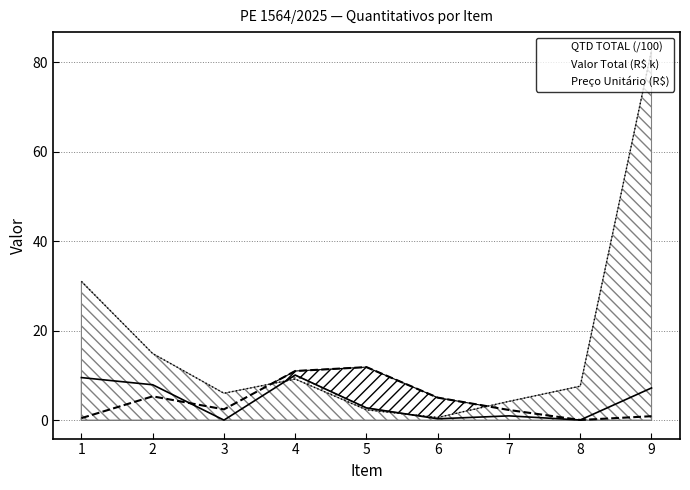

What is the value of the QTD TOTAL point at the 3rd from the left?

2.4